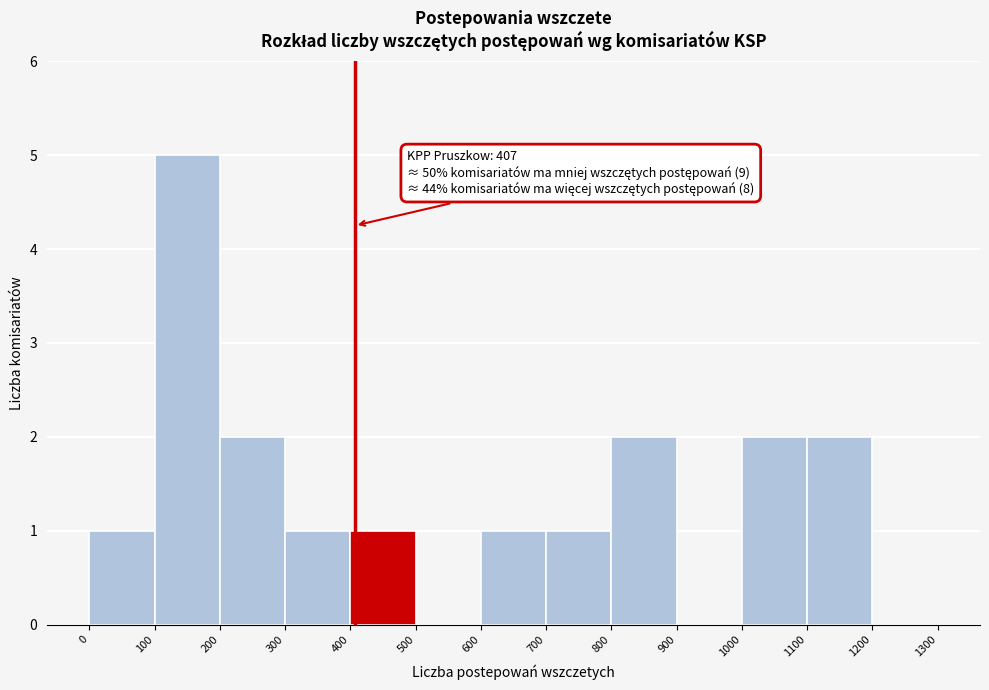

Which range on the x-axis has the tallest bar?

100 to 200